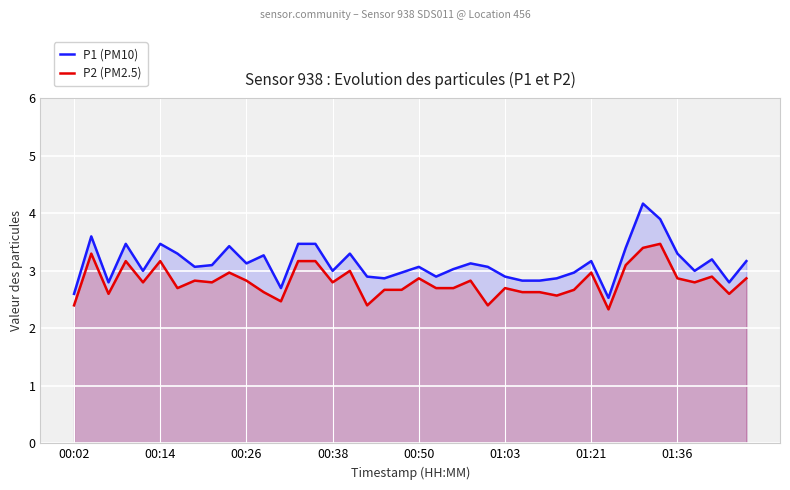

In P2 (PM2.5), how many points are lower than both neighbors (excluding endpoints)?

12